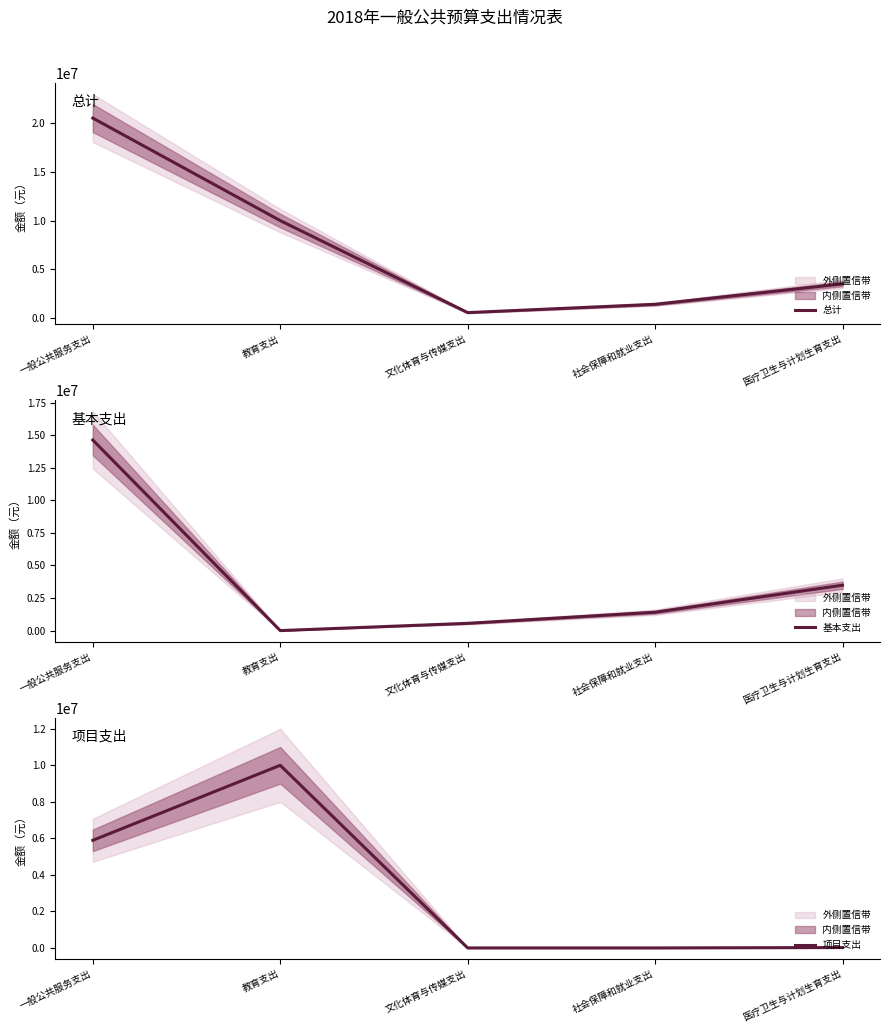

At which category is the sum across all series the highest?

一般公共服务支出